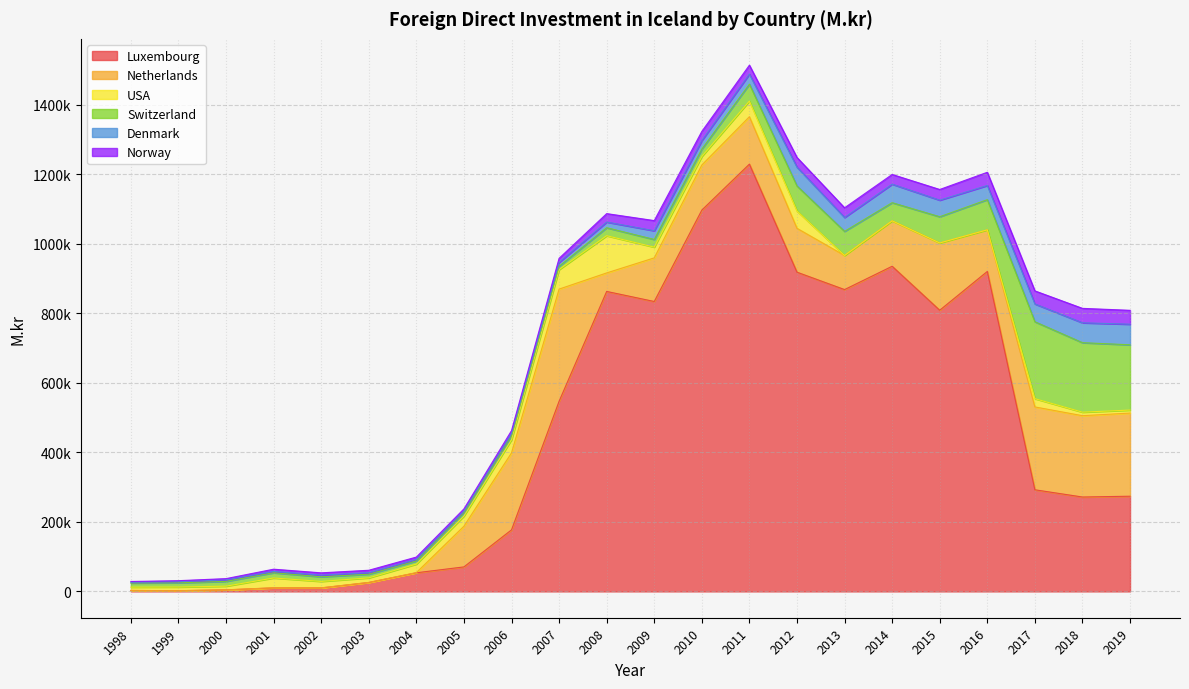

Between 2014 and 2007, which is larger?

2014